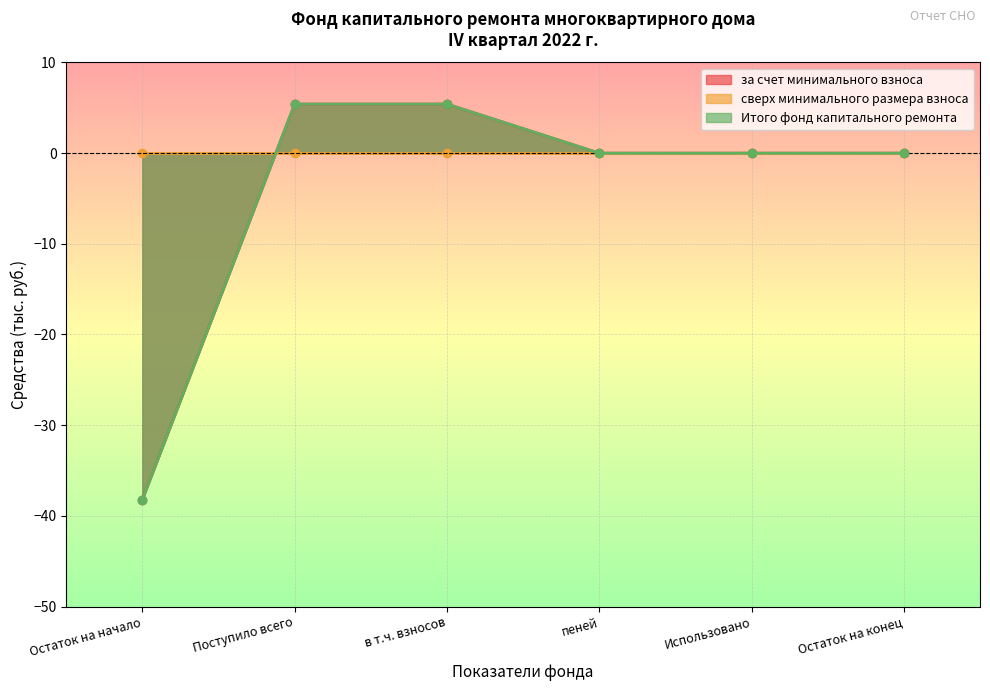

What is the value of the Итого фонд капитального ремонта point at the 3rd from the left?

5.4